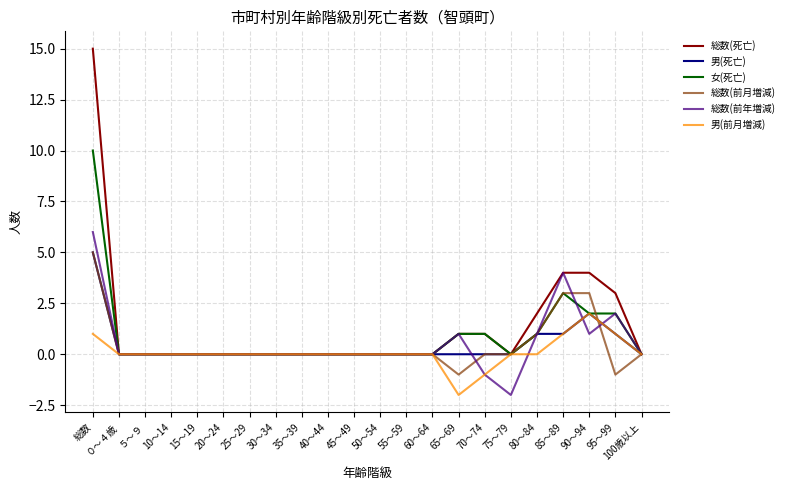

Count the 総数(前年増減) values in the range 0 to 1.

17